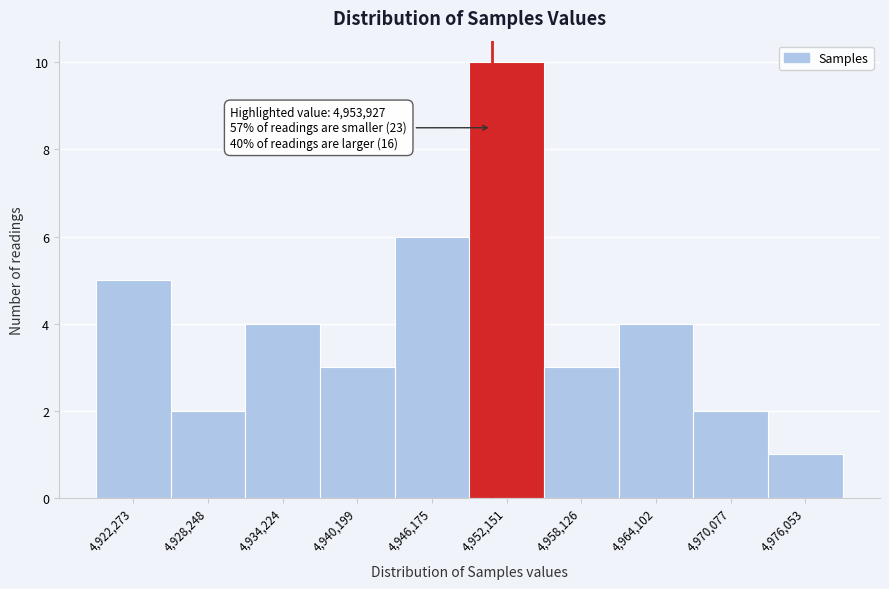

Reading left to right, extract all data points from this chart.

5	2	4	3	6	10	3	4	2	1